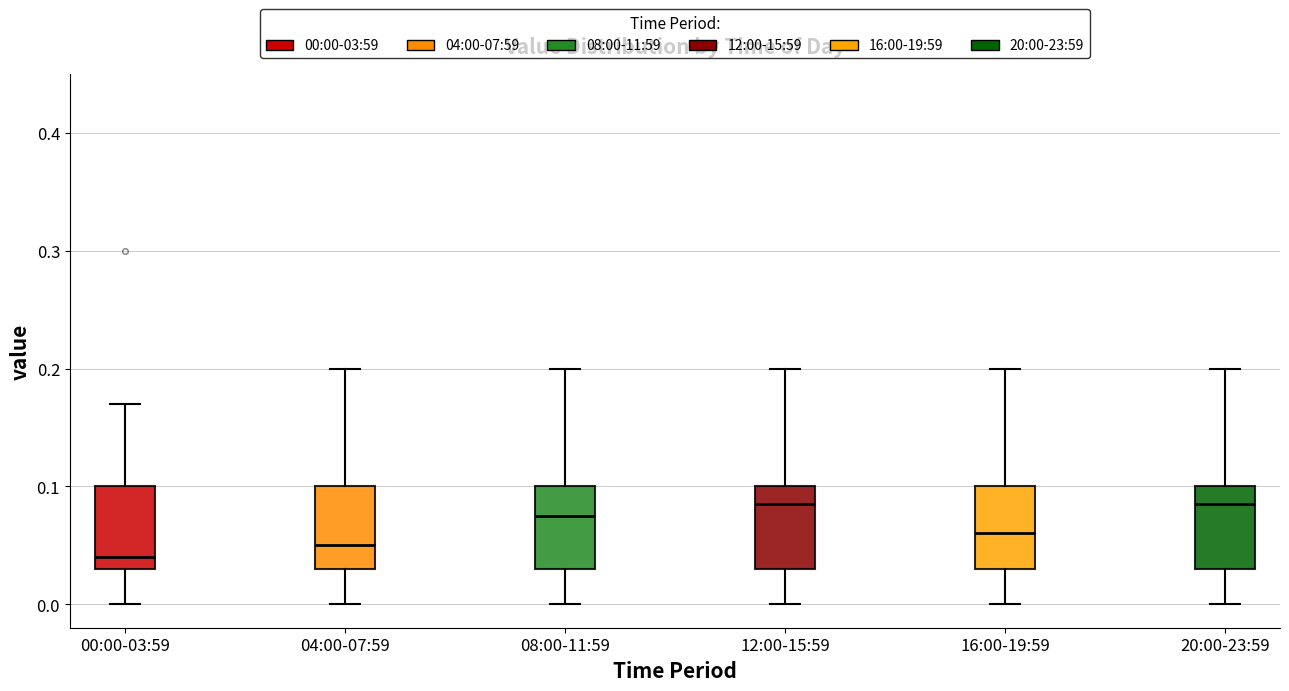

Which box has the lowest median line?

00:00-03:59